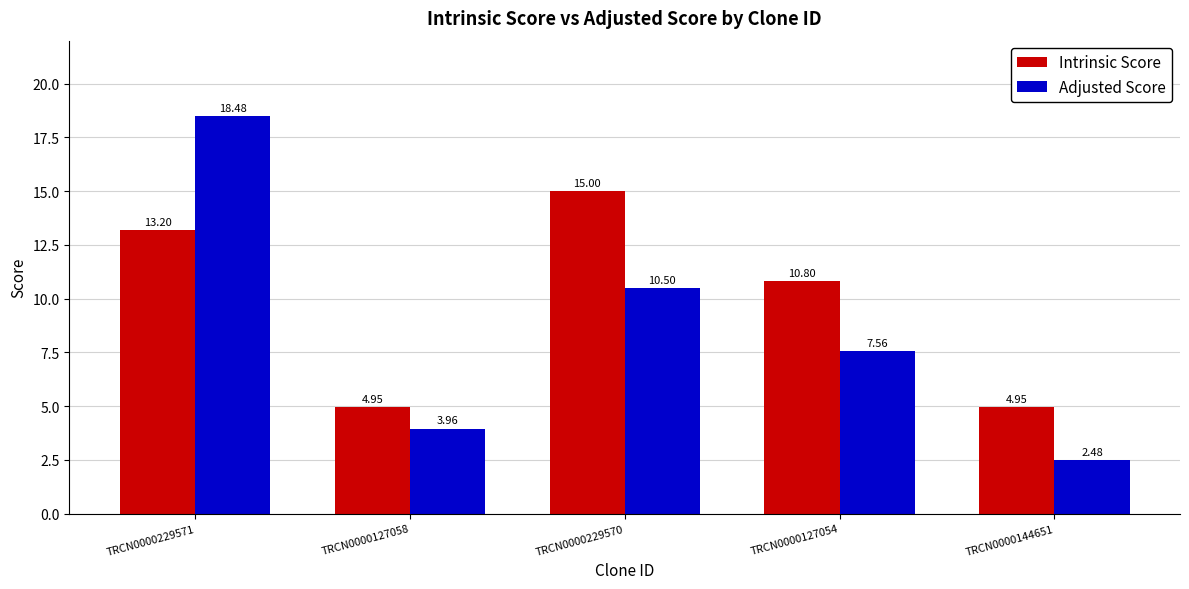

What are all the series names shown in the legend?

Intrinsic Score, Adjusted Score